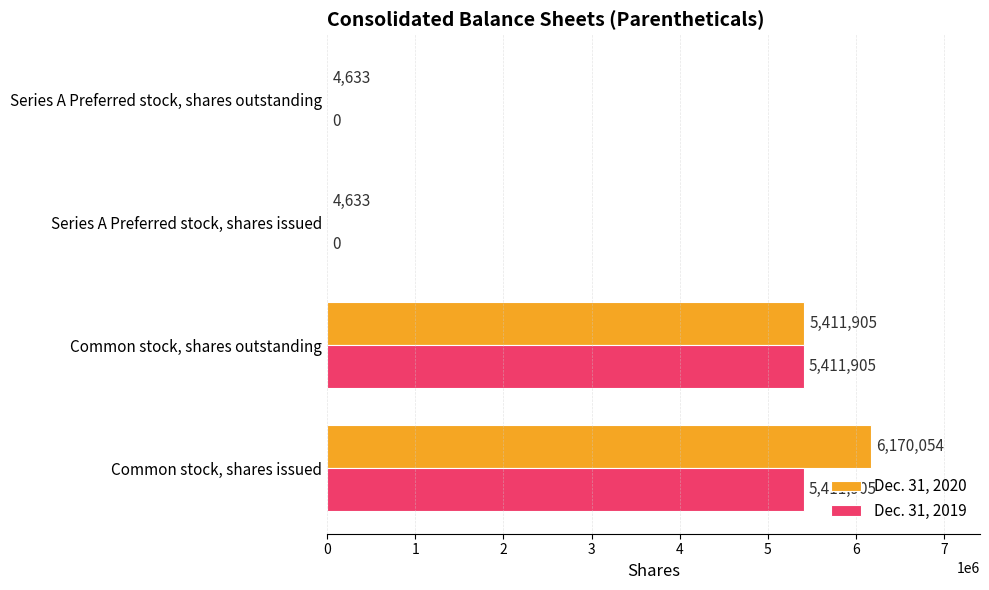

Count the number of data series in this chart.

2